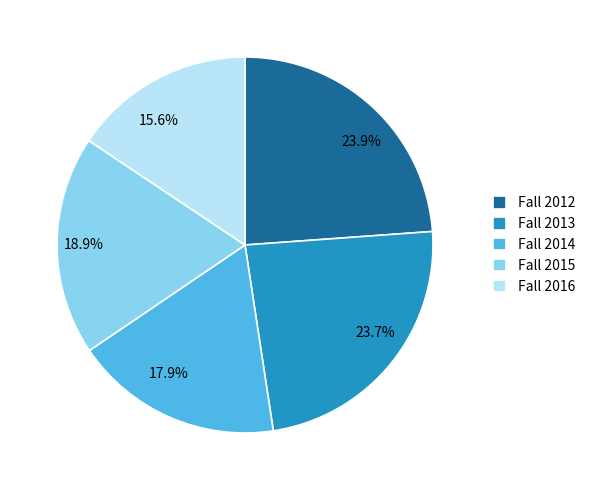

The Fall 2013 slice represents 39% of the pie. True or false?

False